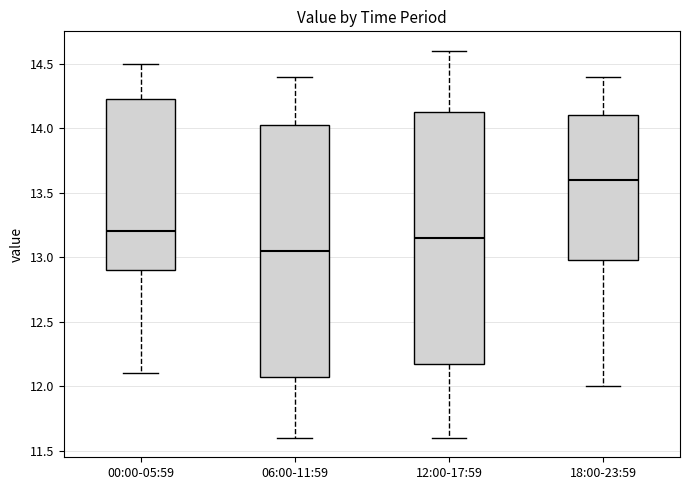

Where does the upper whisker of the box for 18:00-23:59 end on the y-axis? The values are not printed on the chart, so give them approximately, as read against the axis.

14.40